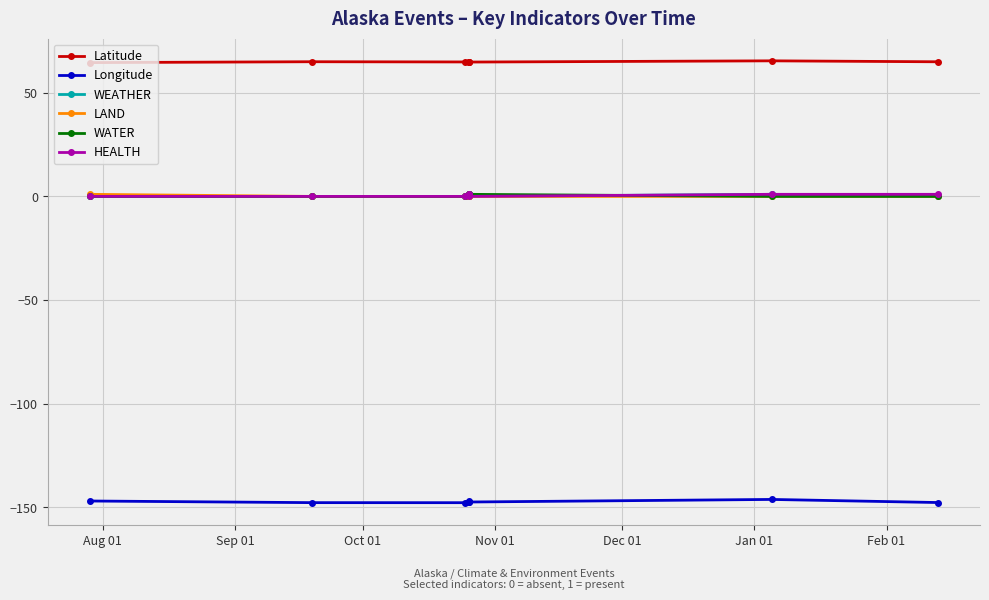

What is the maximum value shown in the chart?

65.4